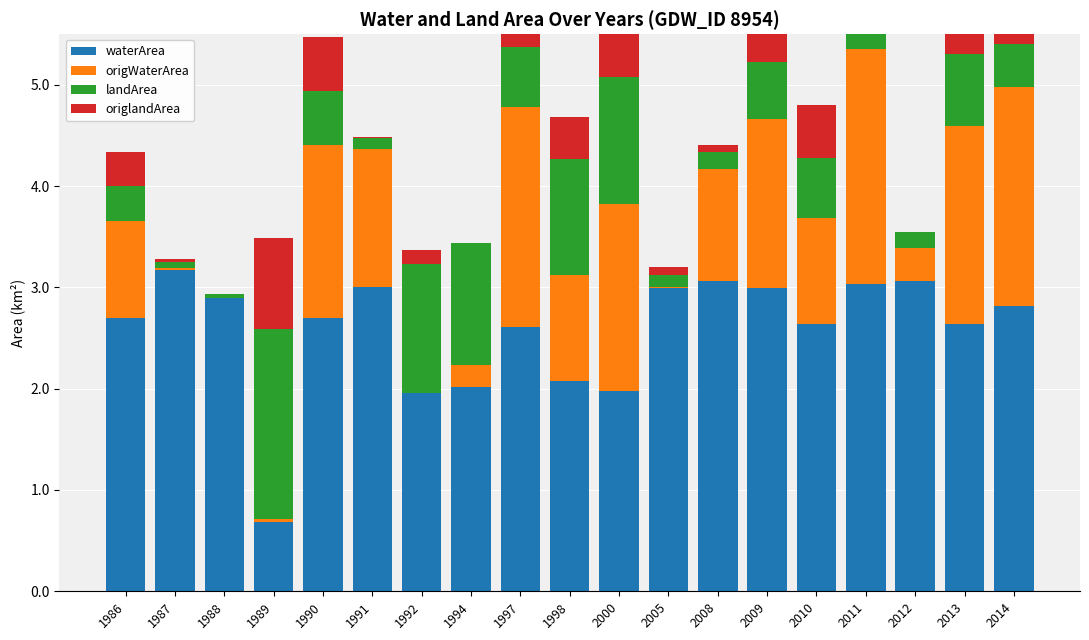

What are all the series names shown in the legend?

waterArea, origWaterArea, landArea, origlandArea